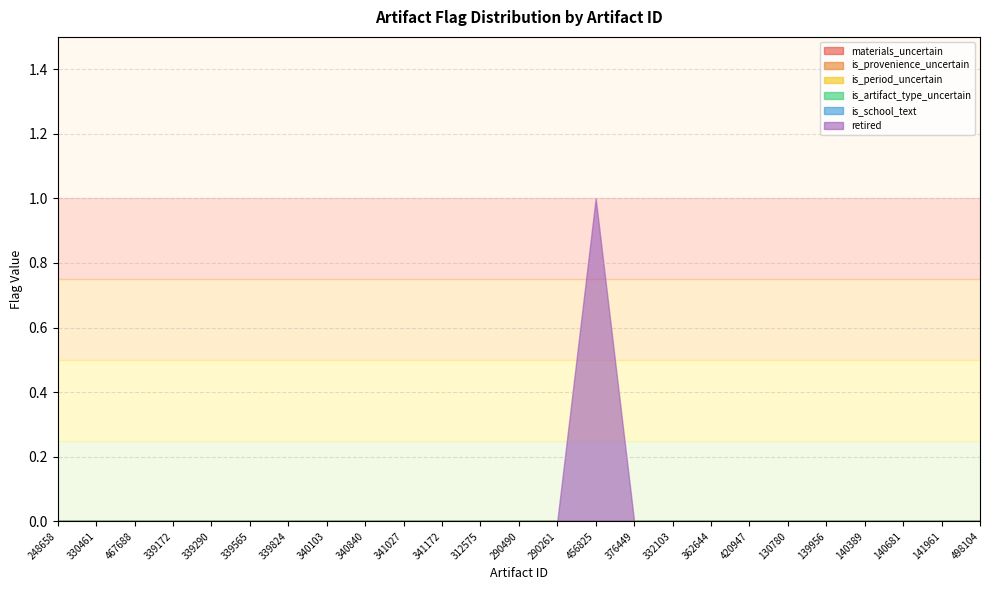

How many data points in retired are above 0?

1